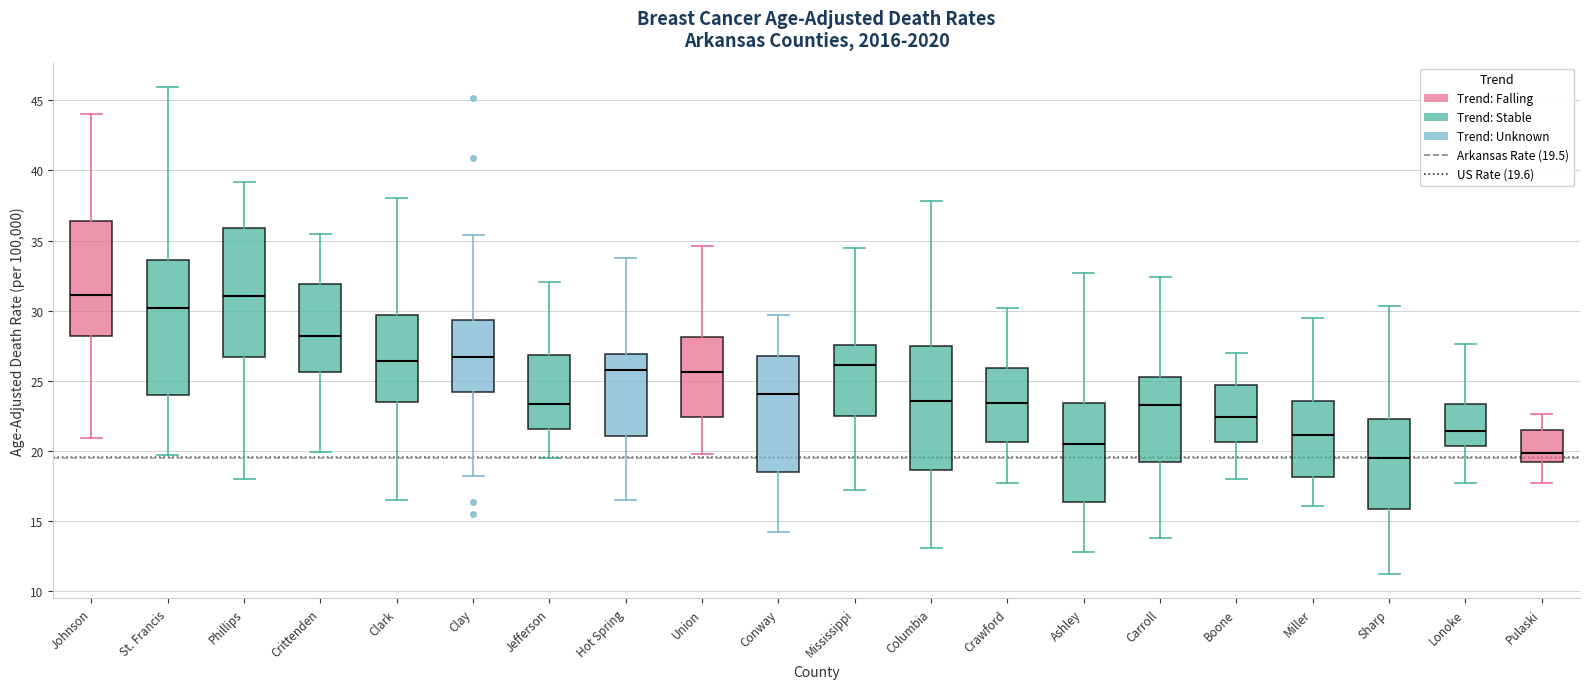

Reading left to right, transcribe this box plot: for each box, give where its median line is, the range the box spans, and where its two whiskers end, as read against the y-axis. The values are not printed on the chart, so give them approximately, as read against the axis.

Johnson: median 31.0, box 28.0 to 36.5, whiskers 21.0 to 44.0
St. Francis: median 30.0, box 24.0 to 33.5, whiskers 19.5 to 46.0
Phillips: median 31.0, box 26.5 to 36.0, whiskers 18.0 to 39.0
Crittenden: median 28.0, box 25.5 to 32.0, whiskers 20.0 to 35.5
Clark: median 26.5, box 23.5 to 29.5, whiskers 16.5 to 38.0
Clay: median 26.5, box 24.0 to 29.5, whiskers 18.0 to 35.5
Jefferson: median 23.5, box 21.5 to 27.0, whiskers 19.5 to 32.0
Hot Spring: median 26.0, box 21.0 to 27.0, whiskers 16.5 to 34.0
Union: median 25.5, box 22.5 to 28.0, whiskers 20.0 to 34.5
Conway: median 24.0, box 18.5 to 27.0, whiskers 14.0 to 29.5
Mississippi: median 26.0, box 22.5 to 27.5, whiskers 17.0 to 34.5
Columbia: median 23.5, box 18.5 to 27.5, whiskers 13.0 to 38.0
Crawford: median 23.5, box 20.5 to 26.0, whiskers 17.5 to 30.0
Ashley: median 20.5, box 16.5 to 23.5, whiskers 13.0 to 32.5
Carroll: median 23.5, box 19.0 to 25.5, whiskers 14.0 to 32.5
Boone: median 22.5, box 20.5 to 24.5, whiskers 18.0 to 27.0
Miller: median 21.0, box 18.0 to 23.5, whiskers 16.0 to 29.5
Sharp: median 19.5, box 16.0 to 22.5, whiskers 11.0 to 30.5
Lonoke: median 21.5, box 20.5 to 23.5, whiskers 17.5 to 27.5
Pulaski: median 20.0, box 19.0 to 21.5, whiskers 17.5 to 22.5